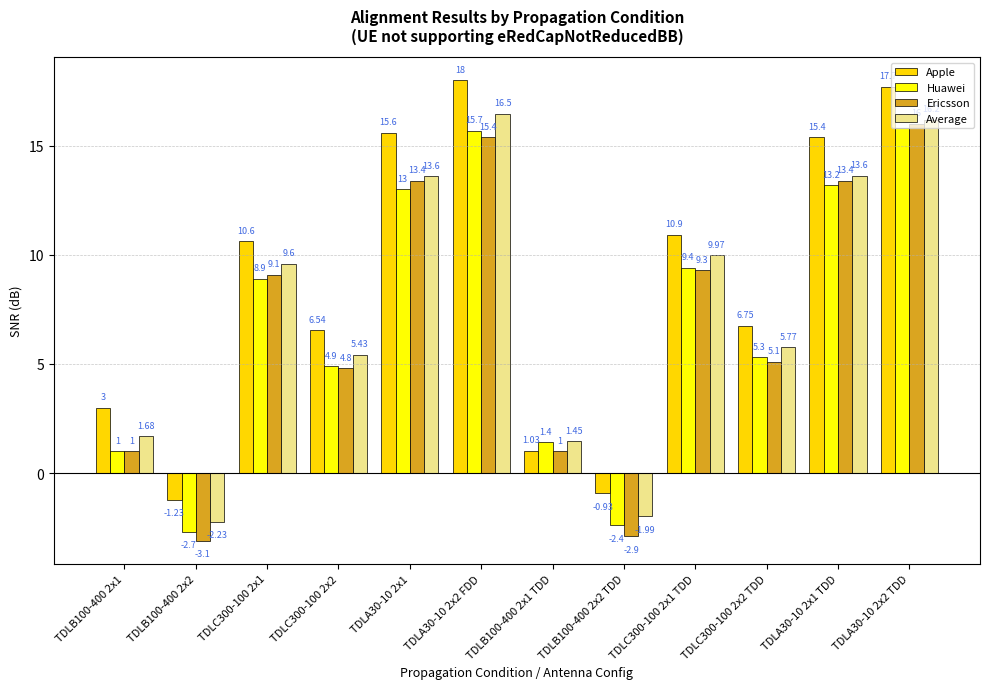

Are the bars horizontal?

No